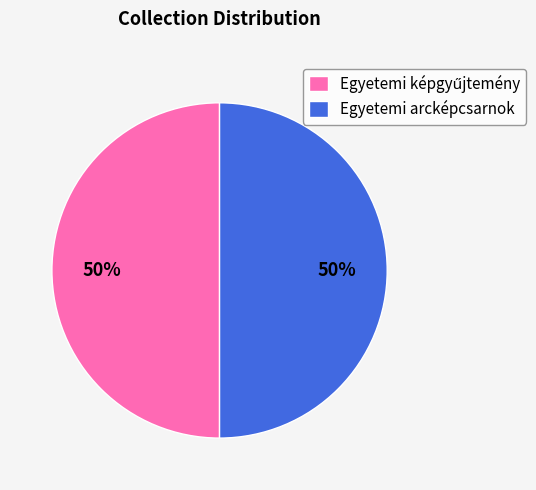

Is it true that Egyetemi arcképcsarnok is 61% of the pie?

False